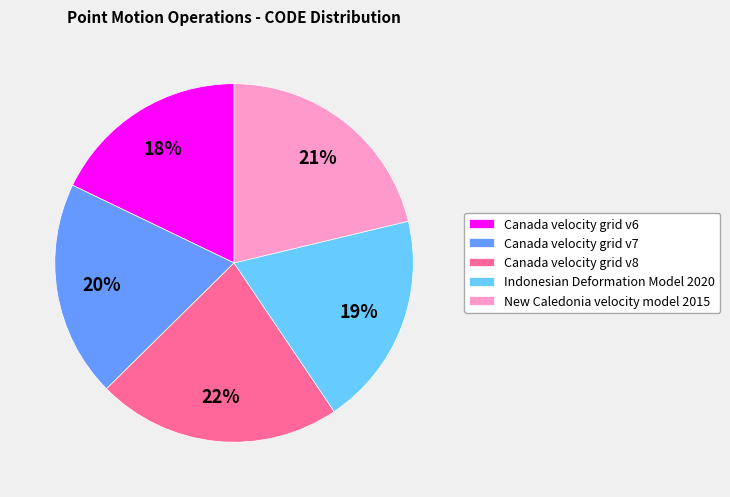

To the nearest percent, what portion does Canada velocity grid v7 represent?

20%